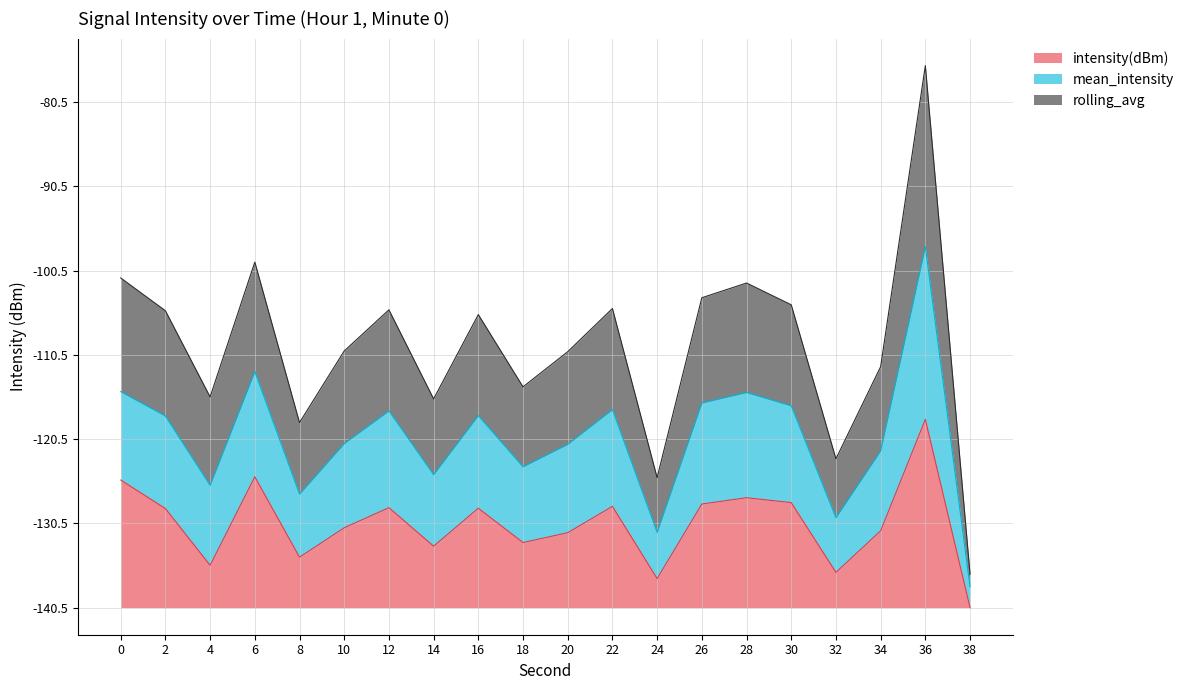

Which category has the lowest value in the mean_intensity series?

38